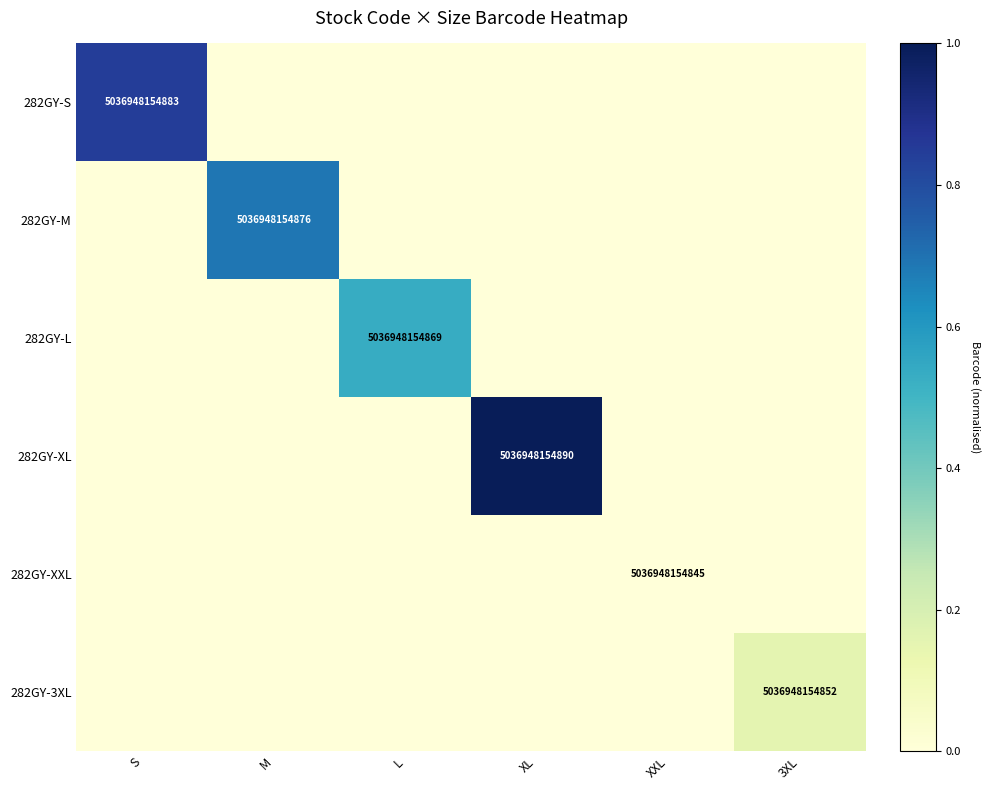

Is it true that 282GY-XXL equals 6960703626333 at XXL?

False